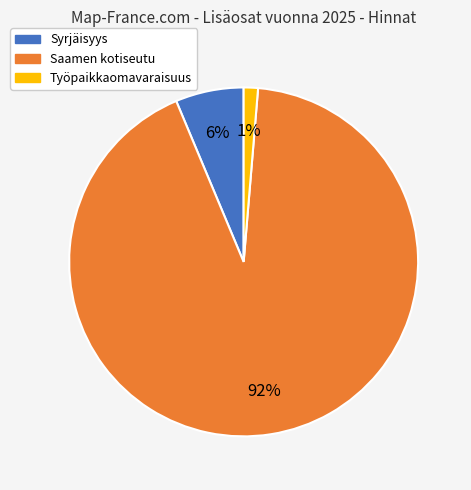

The Saamen kotiseutu slice represents 99% of the pie. True or false?

False